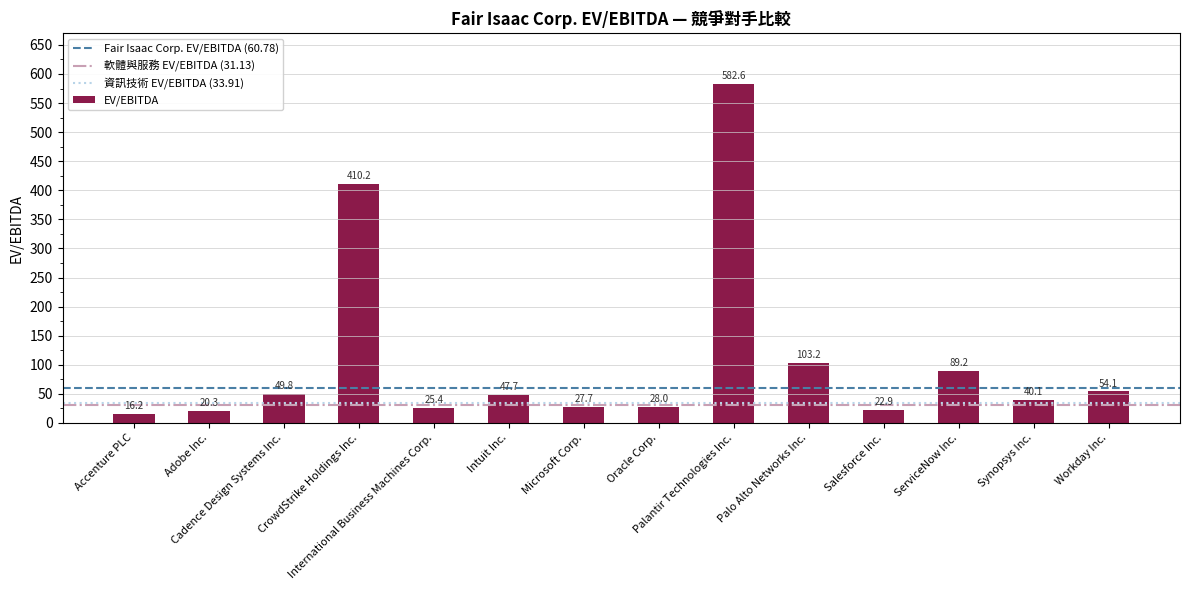

Is it true that the value at Cadence Design Systems Inc. is 49.8?

True